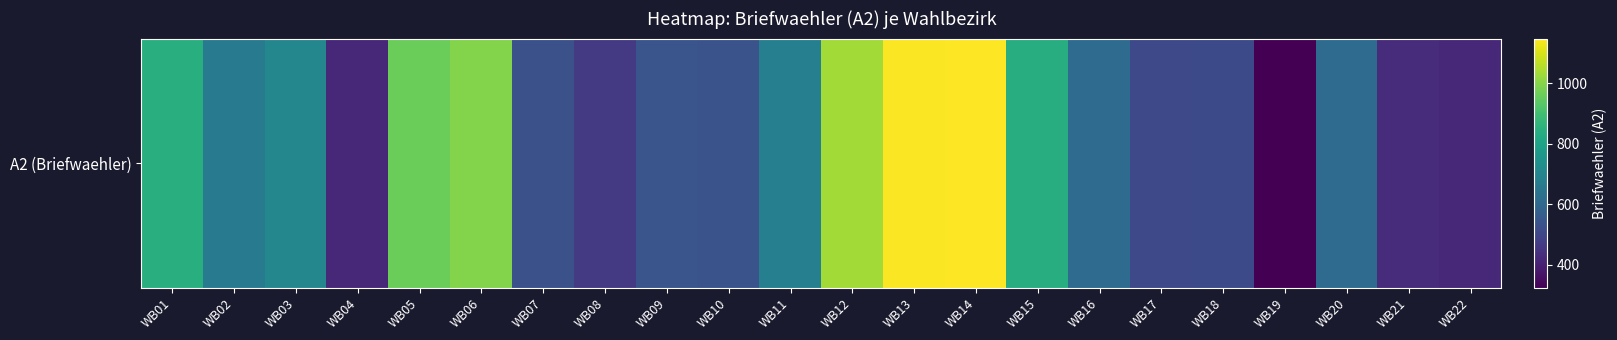

What is the maximum value shown in the chart?

1147